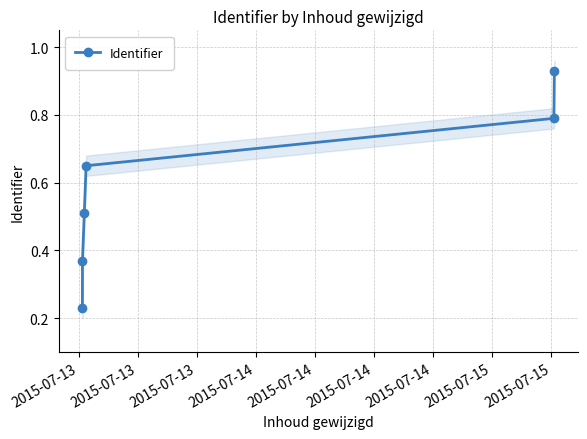

Which has a higher value, 2015-07-14 or 2015-07-13?

2015-07-14